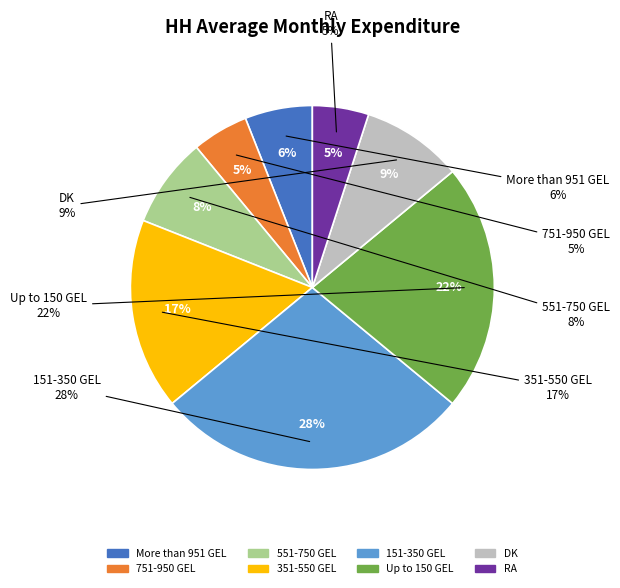

Is it true that 551-750 GEL is 8% of the pie?

True